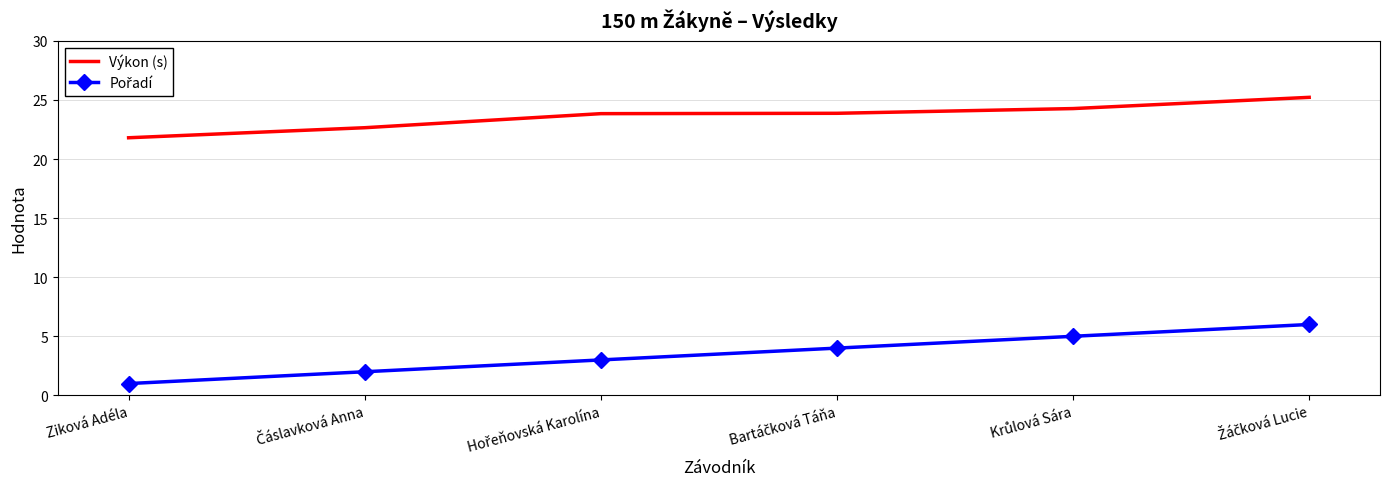

The value of Výkon (s) at Ziková Adéla is 21.8. True or false?

True